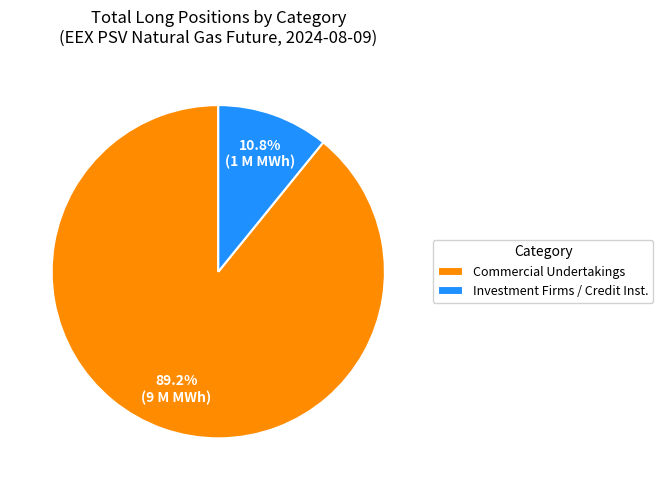

What portion of the pie excludes Commercial Undertakings?

10.8%